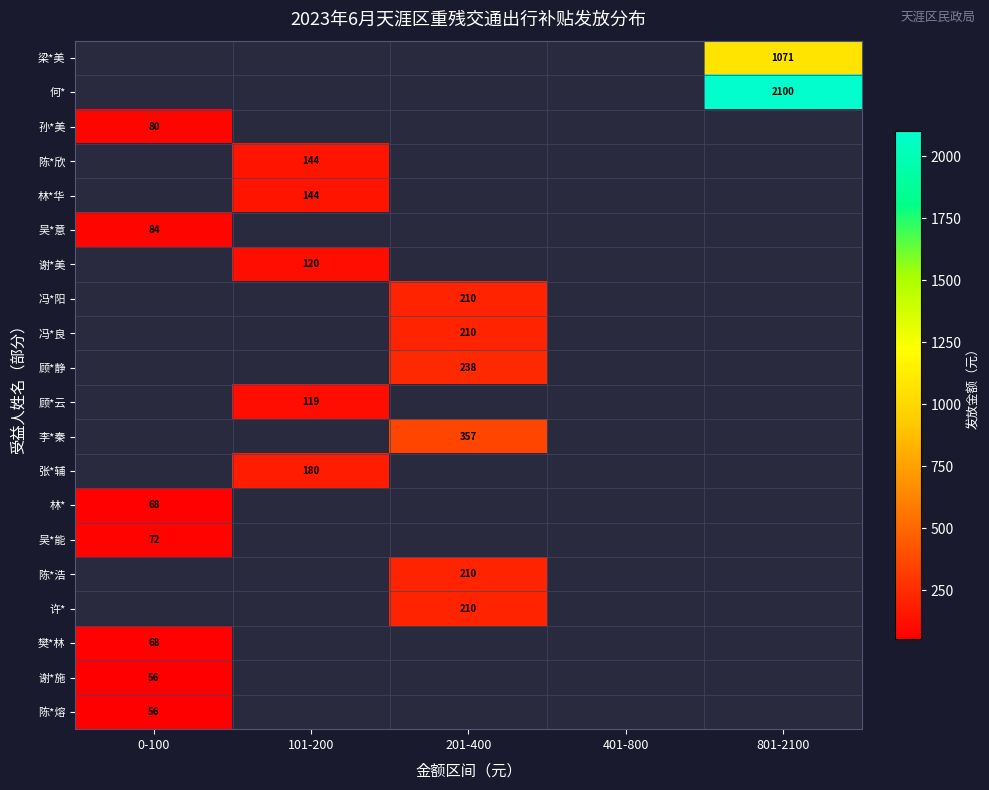

The 张*辅 series shows 180 at 101-200. True or false?

True